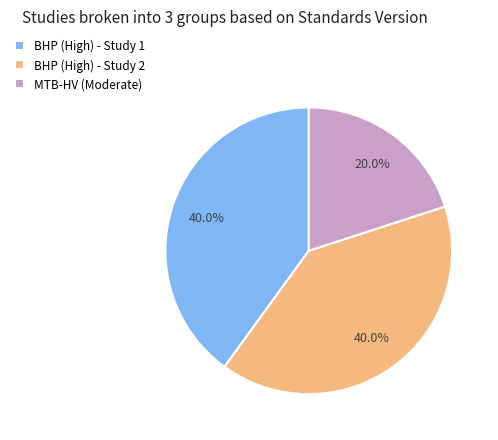

Is there a majority slice in this chart?

No